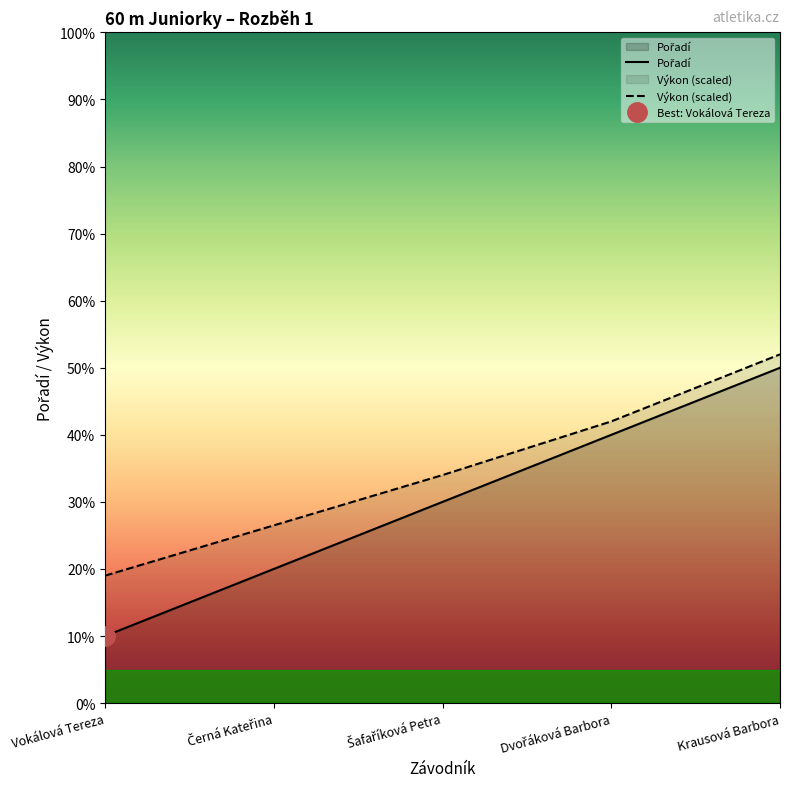

What is the difference between the highest and lowest values at Šafaříková Petra?

0.4